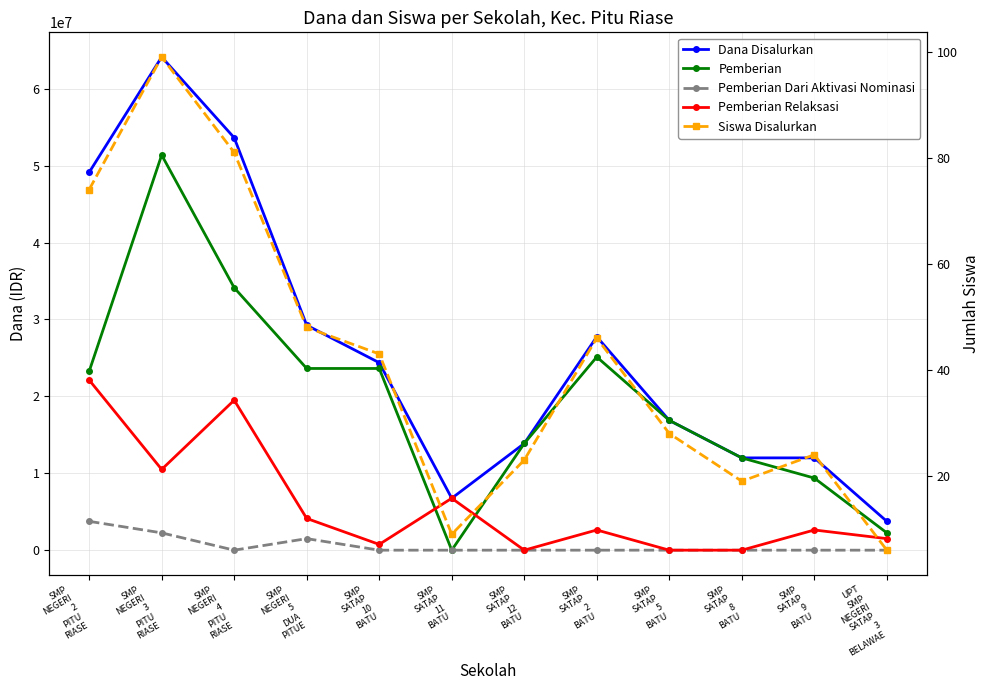

Which category has the lowest value across all series?

SMP
SATAP
11
BATU